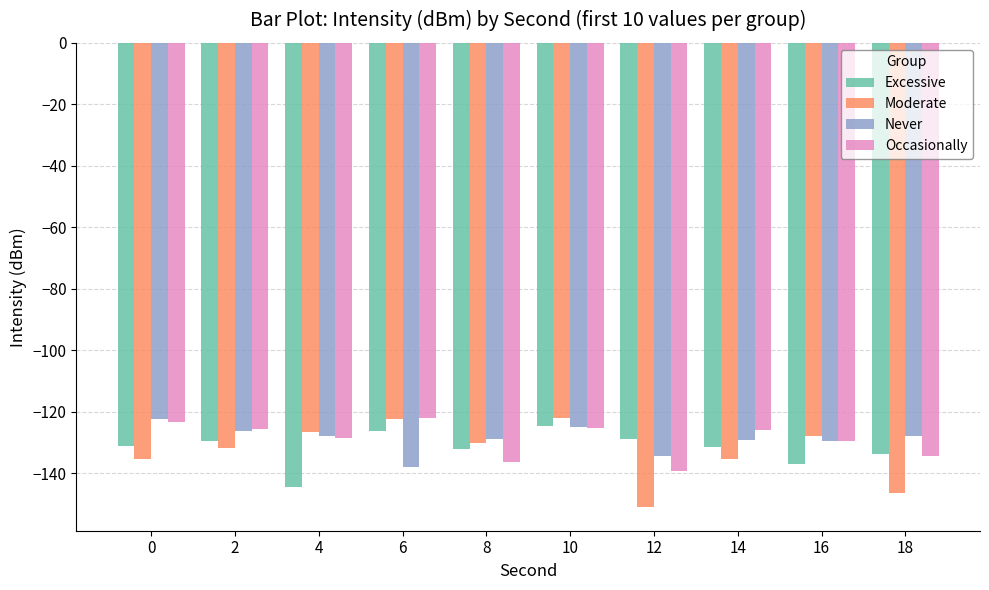

Which series has the widest spread of values?

Moderate